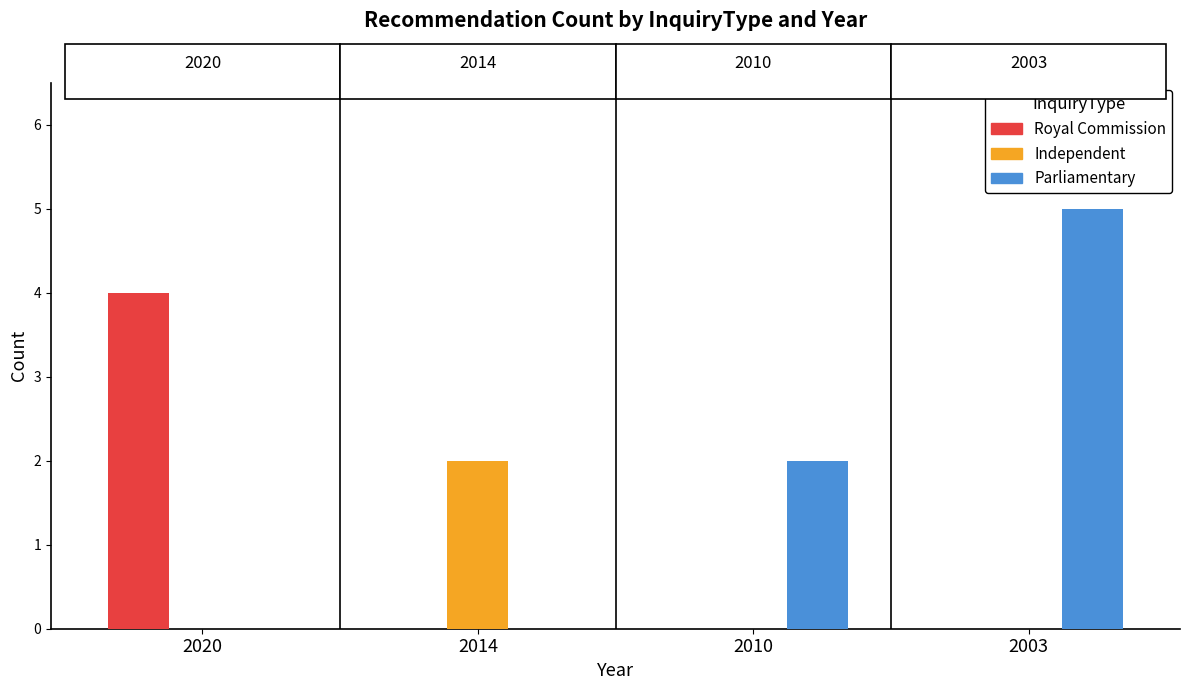

Reading left to right, extract all data points from this chart.

Royal Commission: 2020=4	2014=0	2010=0	2003=0
Independent: 2020=0	2014=2	2010=0	2003=0
Parliamentary: 2020=0	2014=0	2010=2	2003=5